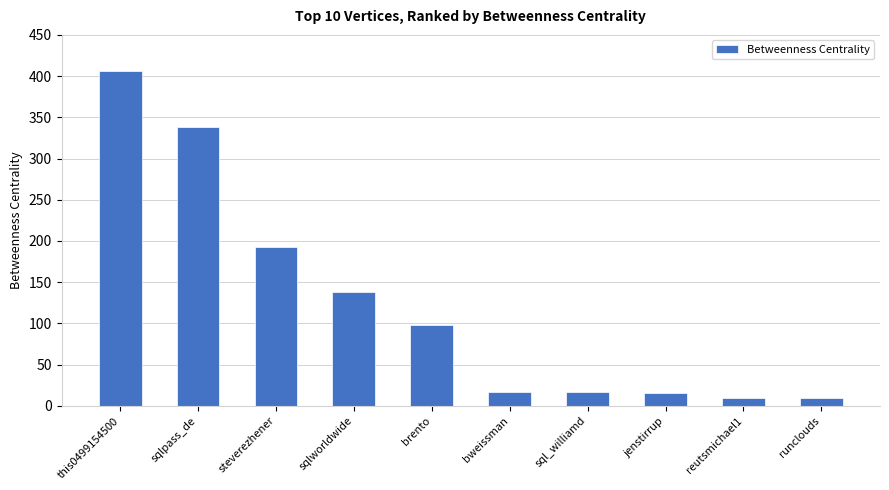

What value does the data have at sqlworldwide?

138.4